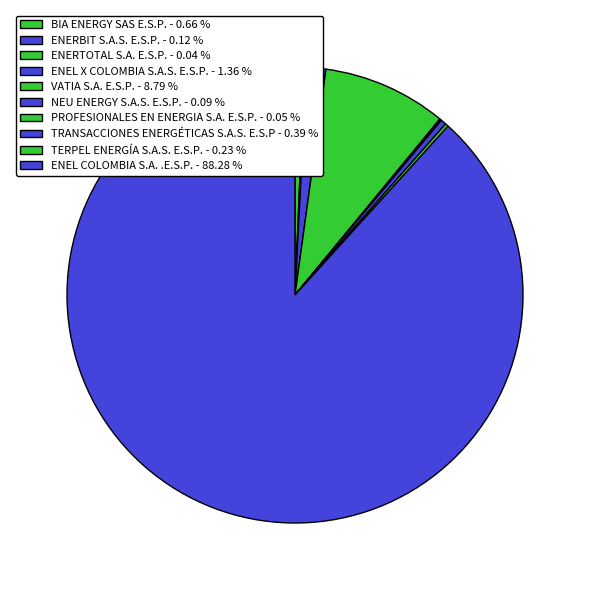

How many segments does this pie chart have?

10